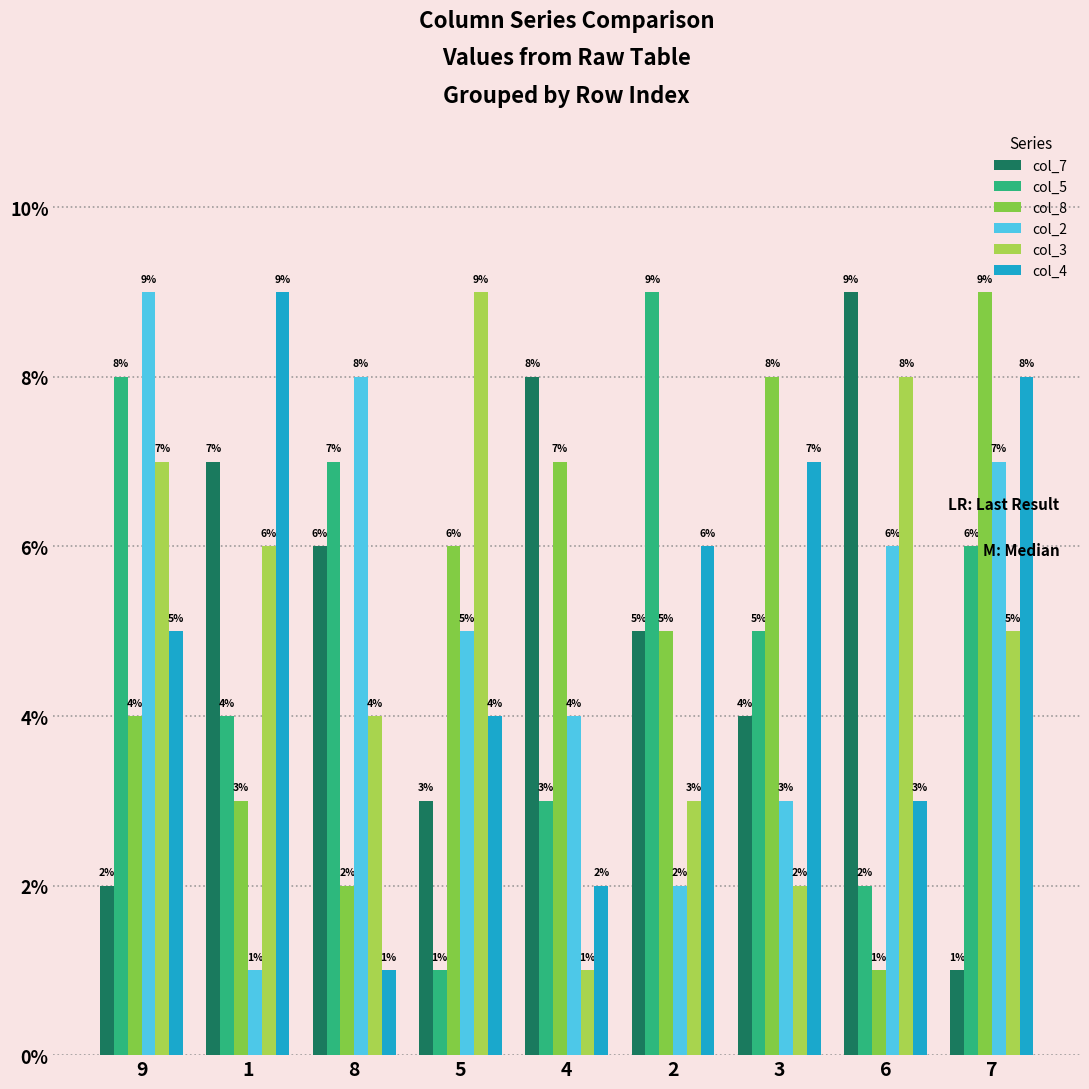

Reading left to right, what are all the values shown in this chart?

col_7: 2	7	6	3	8	5	4	9	1
col_5: 8	4	7	1	3	9	5	2	6
col_8: 4	3	2	6	7	5	8	1	9
col_2: 9	1	8	5	4	2	3	6	7
col_3: 7	6	4	9	1	3	2	8	5
col_4: 5	9	1	4	2	6	7	3	8